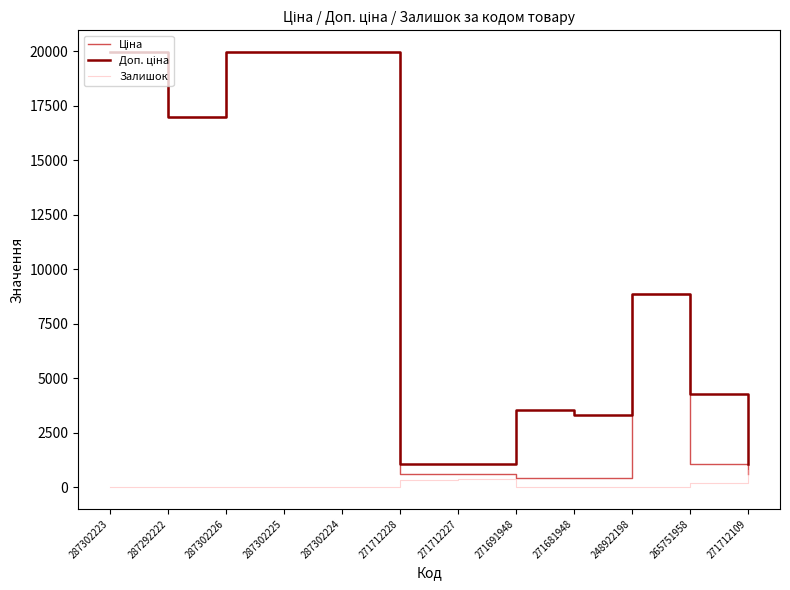

How many lines are shown in the chart?

3